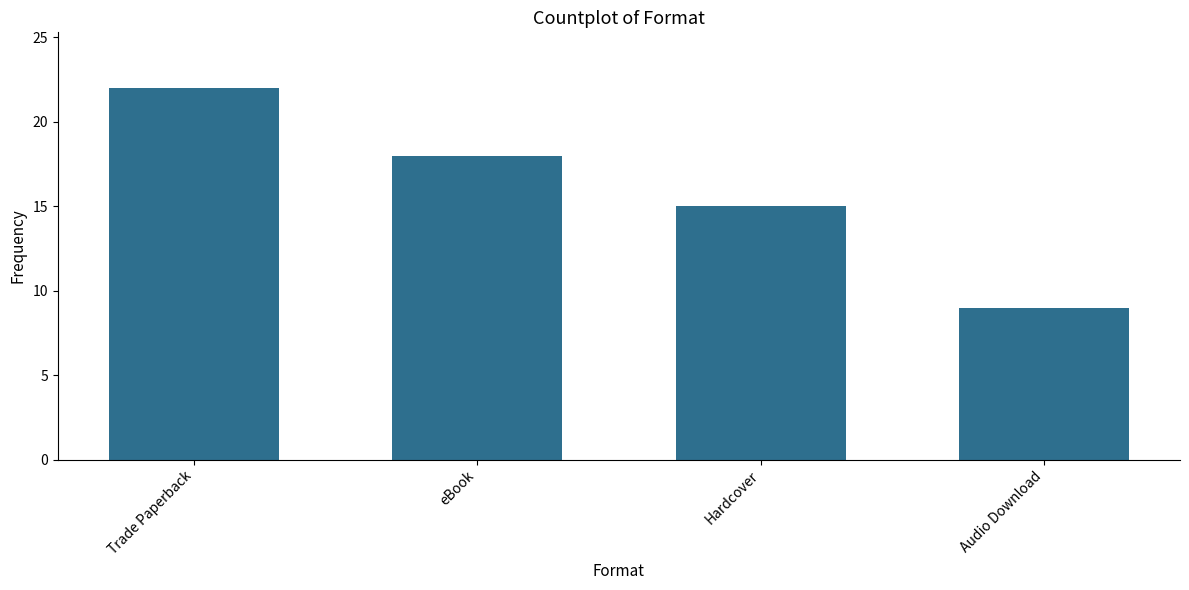

Which has a higher value, Trade Paperback or eBook?

Trade Paperback